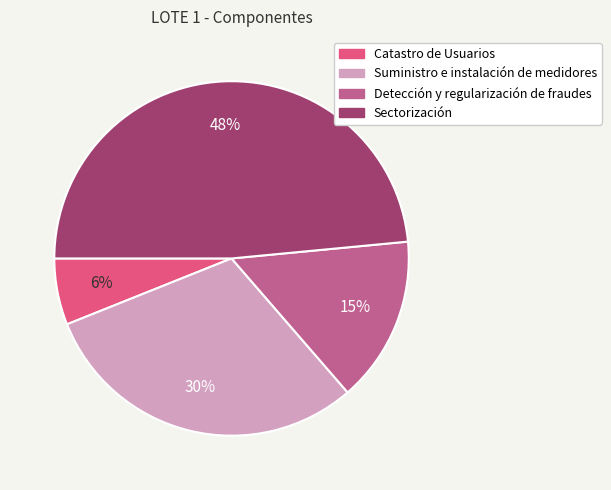

True or false: Catastro de Usuarios accounts for 6% of the total.

True